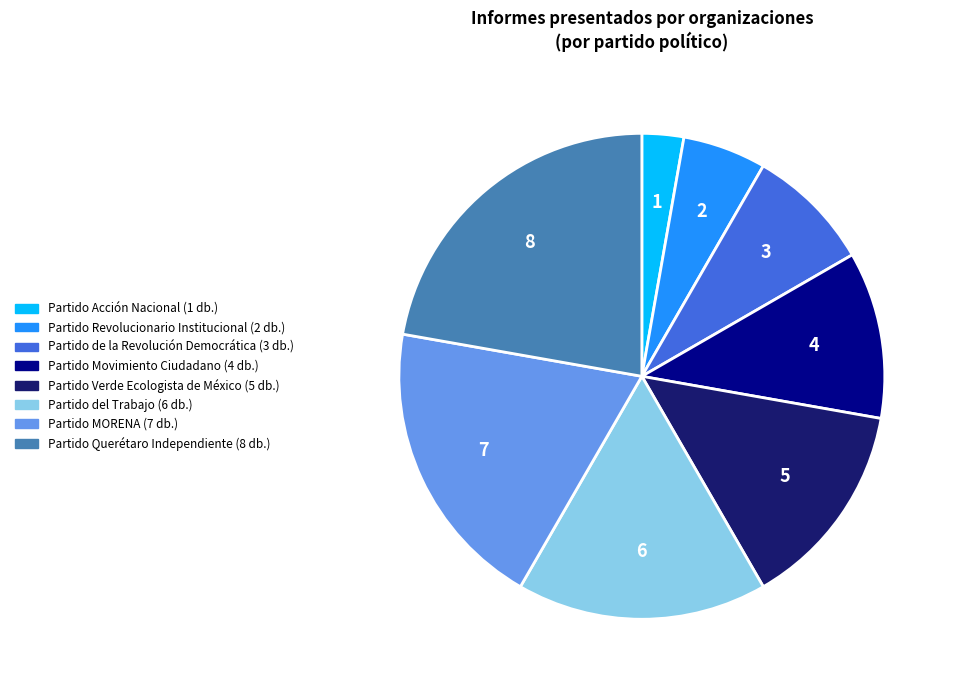

Between Partido Revolucionario Institucional and Partido Movimiento Ciudadano, which is larger?

Partido Movimiento Ciudadano